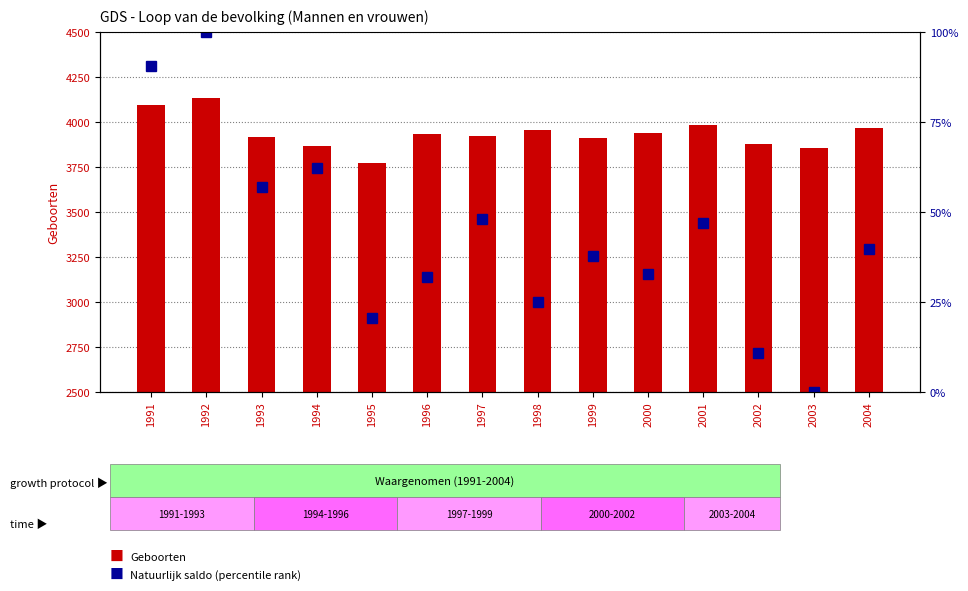

What is the total value across all series at 1995?

3793.4